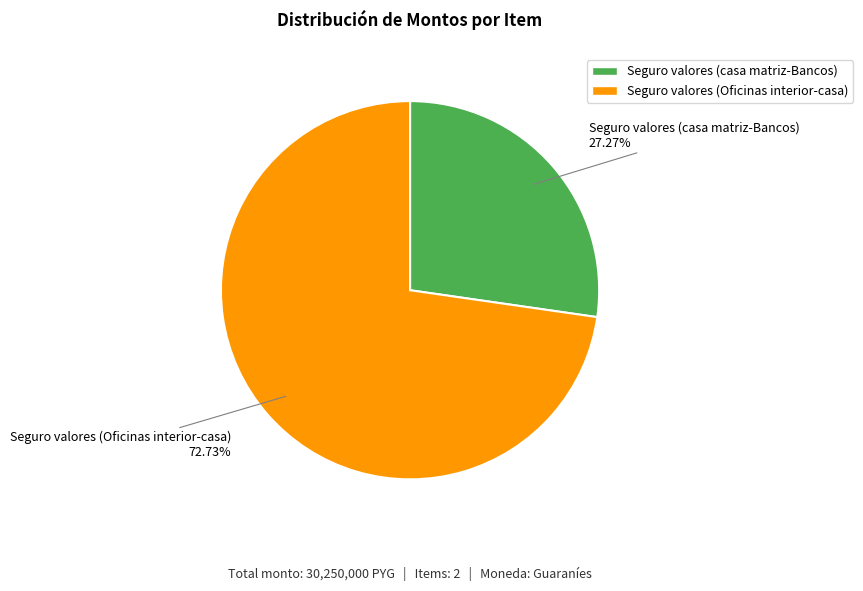

Is the sum of Seguro valores (casa matriz-Bancos) and Seguro valores (Oficinas interior-casa) greater than half?

Yes